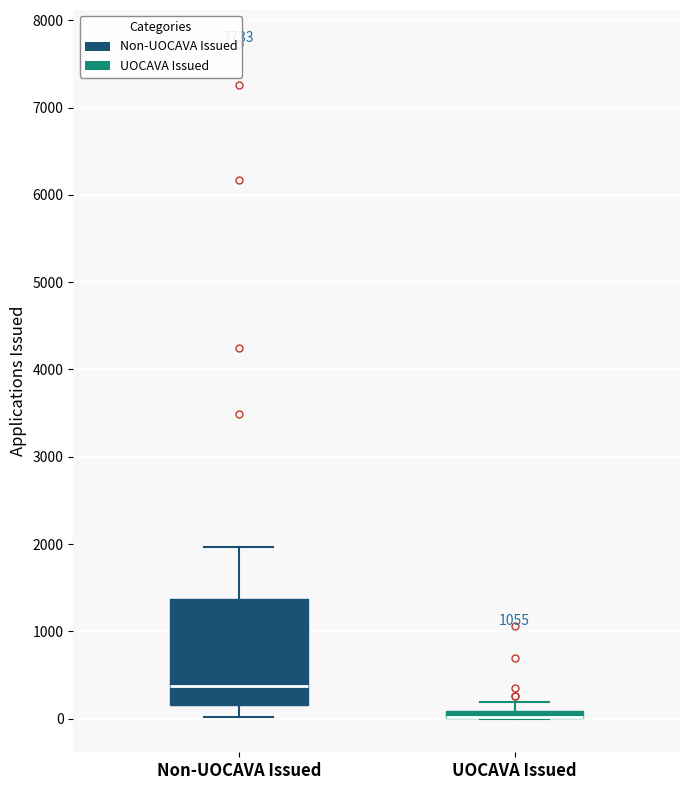

Which box is the tallest, from its lower edge to its upper edge?

Non-UOCAVA Issued